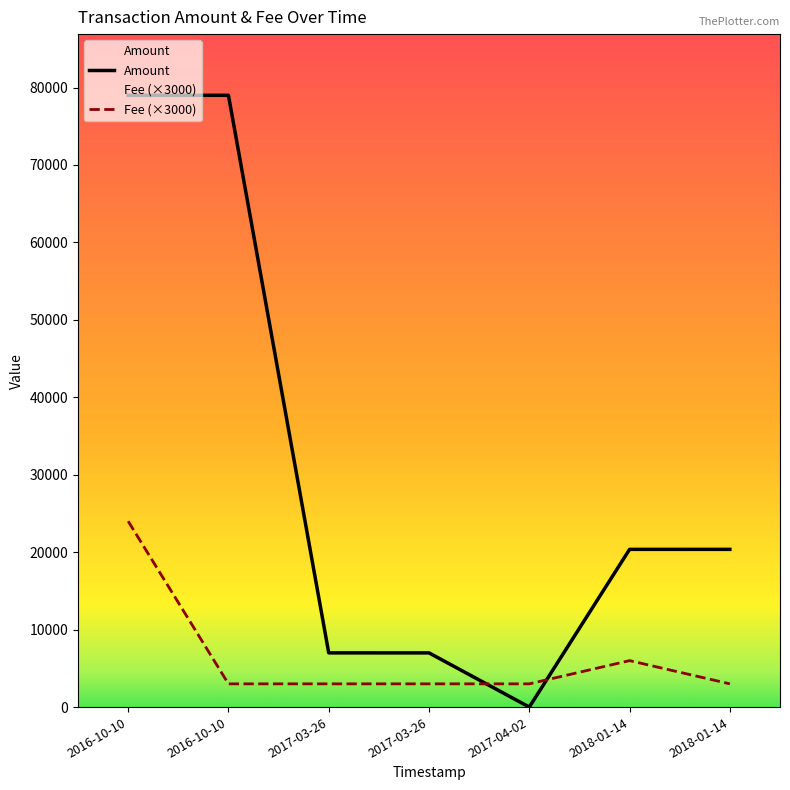

True or false: Amount has a value of 119965.9 at 2016-10-10 18:09:39.

False